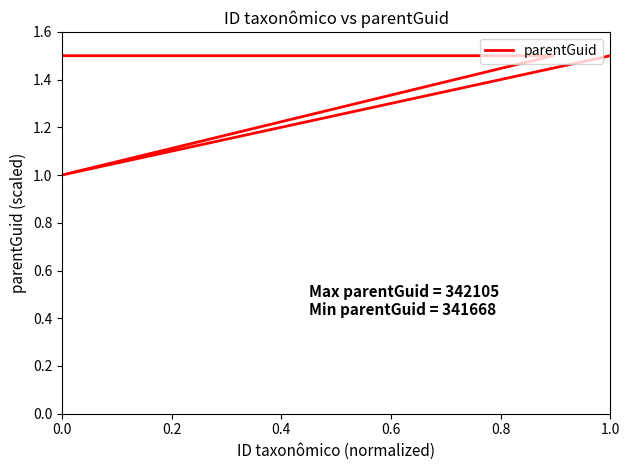

Is it true that the value at 1.0 is 1.5?

True